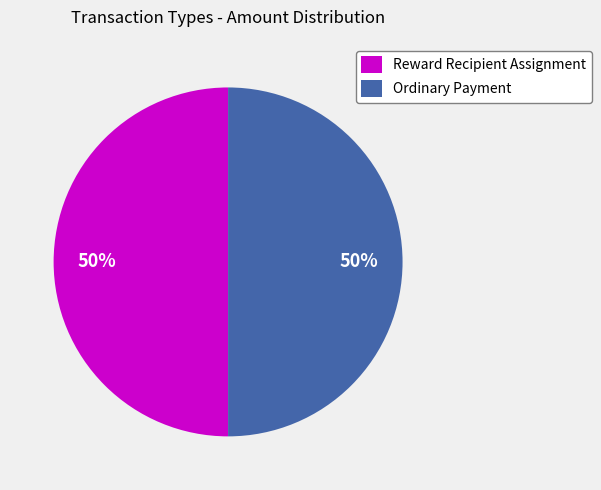

The Reward Recipient Assignment slice represents 5% of the pie. True or false?

False